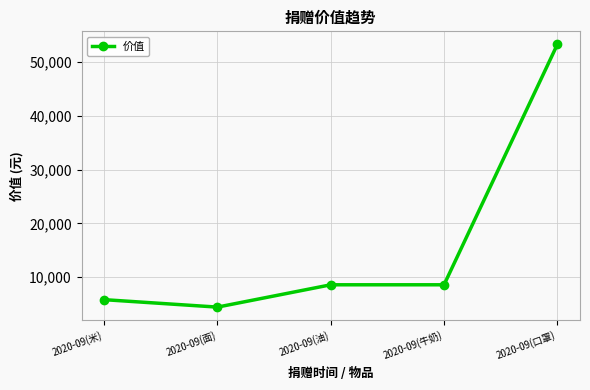

What is the sum of all values?

80570